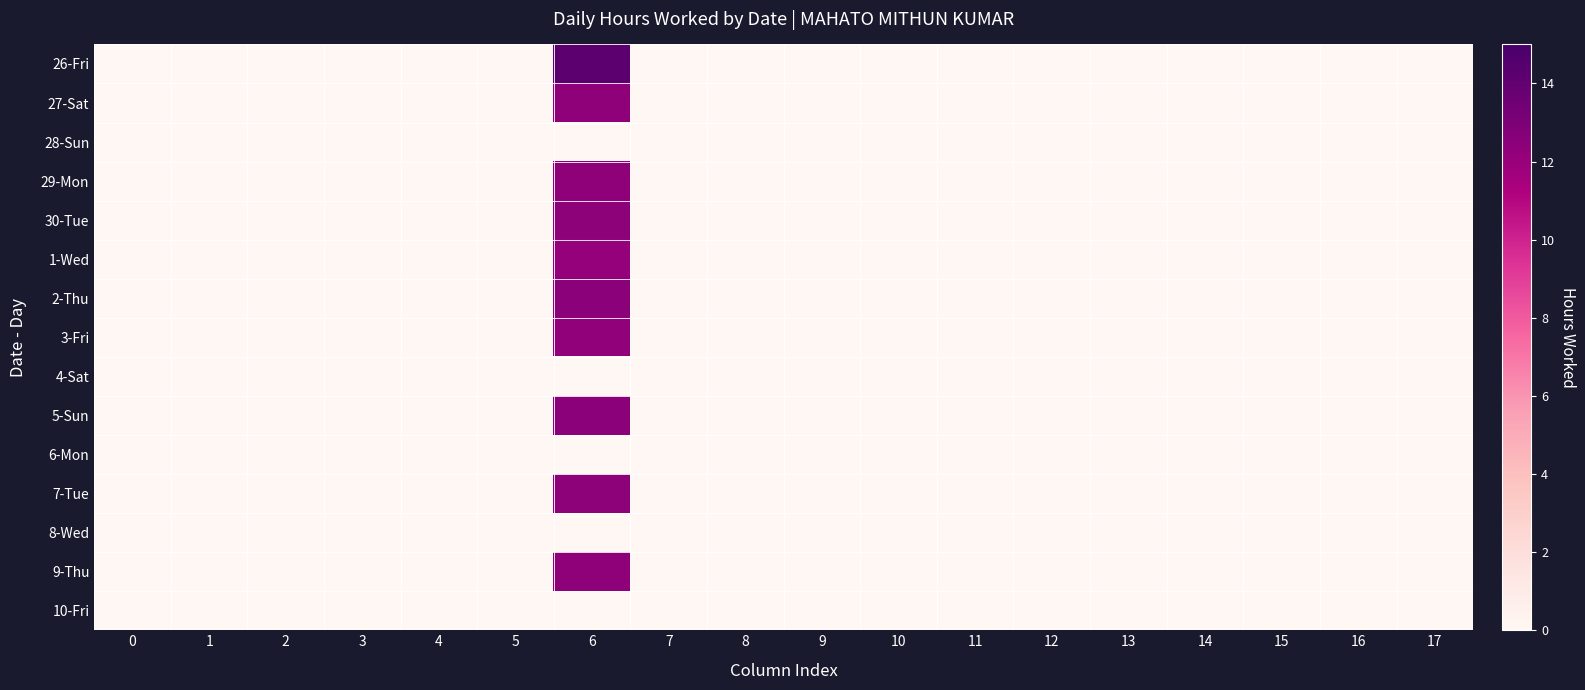

Reading left to right, extract all data points from this chart.

26-Fri: 0=0.0	1=0.0	2=0.0	3=0.0	4=0.0	5=0.0	6=14.2	7=0.0	8=0.0	9=0.0	10=0.0	11=0.0	12=0.0	13=0.0	14=0.0	15=0.0	16=0.0	17=0.0
27-Sat: 0=0.0	1=0.0	2=0.0	3=0.0	4=0.0	5=0.0	6=12.3	7=0.0	8=0.0	9=0.0	10=0.0	11=0.0	12=0.0	13=0.0	14=0.0	15=0.0	16=0.0	17=0.0
28-Sun: 0=0.0	1=0.0	2=0.0	3=0.0	4=0.0	5=0.0	6=0.0	7=0.0	8=0.0	9=0.0	10=0.0	11=0.0	12=0.0	13=0.0	14=0.0	15=0.0	16=0.0	17=0.0
29-Mon: 0=0.0	1=0.0	2=0.0	3=0.0	4=0.0	5=0.0	6=12.3	7=0.0	8=0.0	9=0.0	10=0.0	11=0.0	12=0.0	13=0.0	14=0.0	15=0.0	16=0.0	17=0.0
30-Tue: 0=0.0	1=0.0	2=0.0	3=0.0	4=0.0	5=0.0	6=12.4	7=0.0	8=0.0	9=0.0	10=0.0	11=0.0	12=0.0	13=0.0	14=0.0	15=0.0	16=0.0	17=0.0
1-Wed: 0=0.0	1=0.0	2=0.0	3=0.0	4=0.0	5=0.0	6=12.2	7=0.0	8=0.0	9=0.0	10=0.0	11=0.0	12=0.0	13=0.0	14=0.0	15=0.0	16=0.0	17=0.0
2-Thu: 0=0.0	1=0.0	2=0.0	3=0.0	4=0.0	5=0.0	6=12.5	7=0.0	8=0.0	9=0.0	10=0.0	11=0.0	12=0.0	13=0.0	14=0.0	15=0.0	16=0.0	17=0.0
3-Fri: 0=0.0	1=0.0	2=0.0	3=0.0	4=0.0	5=0.0	6=12.3	7=0.0	8=0.0	9=0.0	10=0.0	11=0.0	12=0.0	13=0.0	14=0.0	15=0.0	16=0.0	17=0.0
4-Sat: 0=0.0	1=0.0	2=0.0	3=0.0	4=0.0	5=0.0	6=0.0	7=0.0	8=0.0	9=0.0	10=0.0	11=0.0	12=0.0	13=0.0	14=0.0	15=0.0	16=0.0	17=0.0
5-Sun: 0=0.0	1=0.0	2=0.0	3=0.0	4=0.0	5=0.0	6=12.5	7=0.0	8=0.0	9=0.0	10=0.0	11=0.0	12=0.0	13=0.0	14=0.0	15=0.0	16=0.0	17=0.0
6-Mon: 0=0.0	1=0.0	2=0.0	3=0.0	4=0.0	5=0.0	6=0.0	7=0.0	8=0.0	9=0.0	10=0.0	11=0.0	12=0.0	13=0.0	14=0.0	15=0.0	16=0.0	17=0.0
7-Tue: 0=0.0	1=0.0	2=0.0	3=0.0	4=0.0	5=0.0	6=12.4	7=0.0	8=0.0	9=0.0	10=0.0	11=0.0	12=0.0	13=0.0	14=0.0	15=0.0	16=0.0	17=0.0
8-Wed: 0=0.0	1=0.0	2=0.0	3=0.0	4=0.0	5=0.0	6=0.0	7=0.0	8=0.0	9=0.0	10=0.0	11=0.0	12=0.0	13=0.0	14=0.0	15=0.0	16=0.0	17=0.0
9-Thu: 0=0.0	1=0.0	2=0.0	3=0.0	4=0.0	5=0.0	6=12.3	7=0.0	8=0.0	9=0.0	10=0.0	11=0.0	12=0.0	13=0.0	14=0.0	15=0.0	16=0.0	17=0.0
10-Fri: 0=0.0	1=0.0	2=0.0	3=0.0	4=0.0	5=0.0	6=0.0	7=0.0	8=0.0	9=0.0	10=0.0	11=0.0	12=0.0	13=0.0	14=0.0	15=0.0	16=0.0	17=0.0